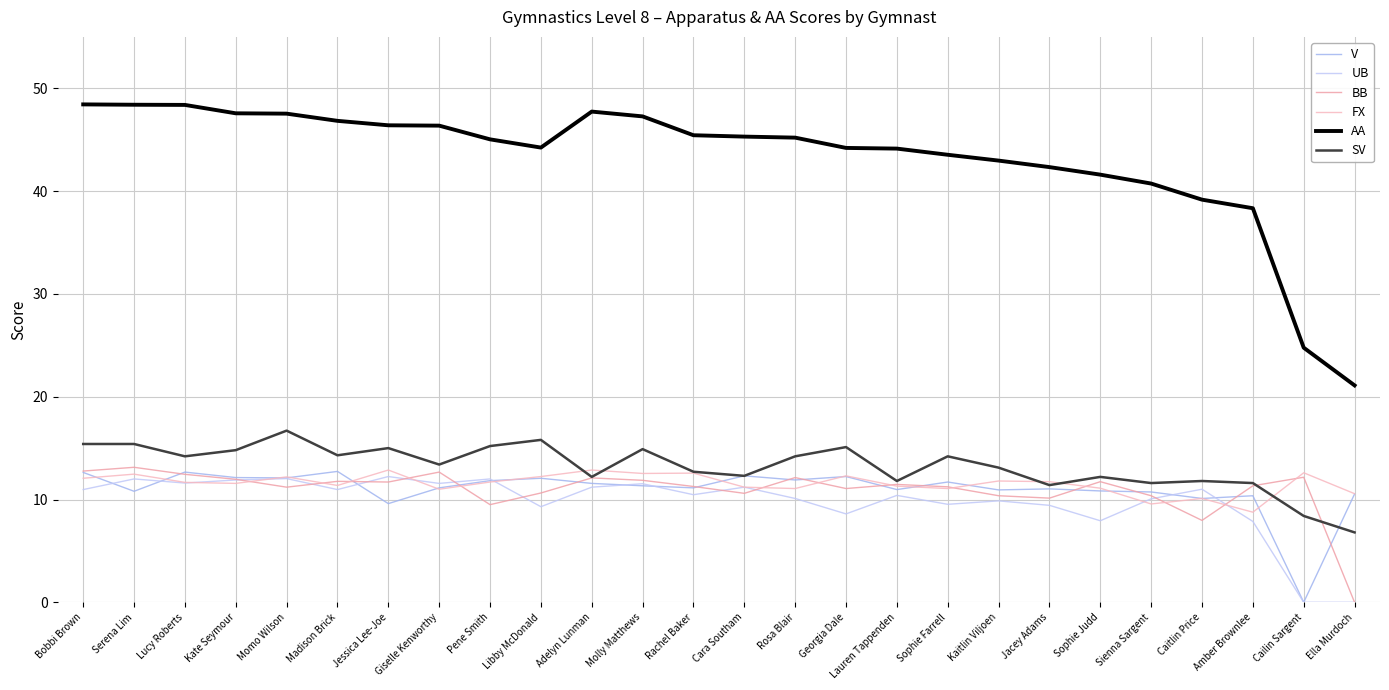

True or false: V and BB intersect in this chart.

True